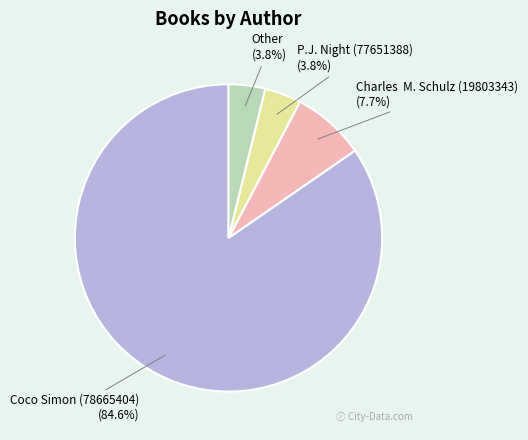

Which category accounts for the majority?

Coco Simon (78665404)